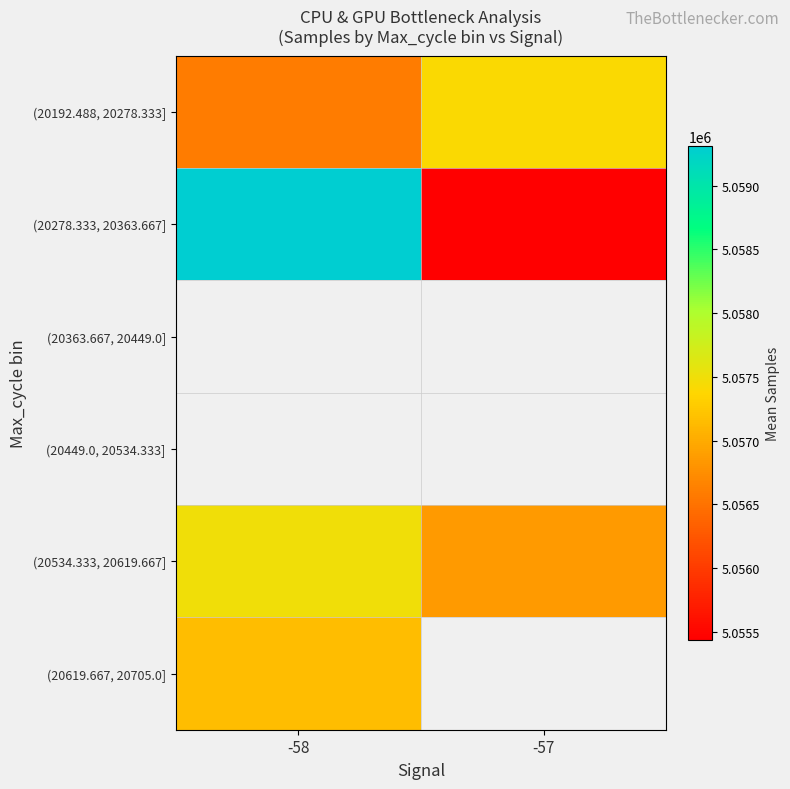

What is the average value of the (20534.333, 20619.667] series?

5057173.9